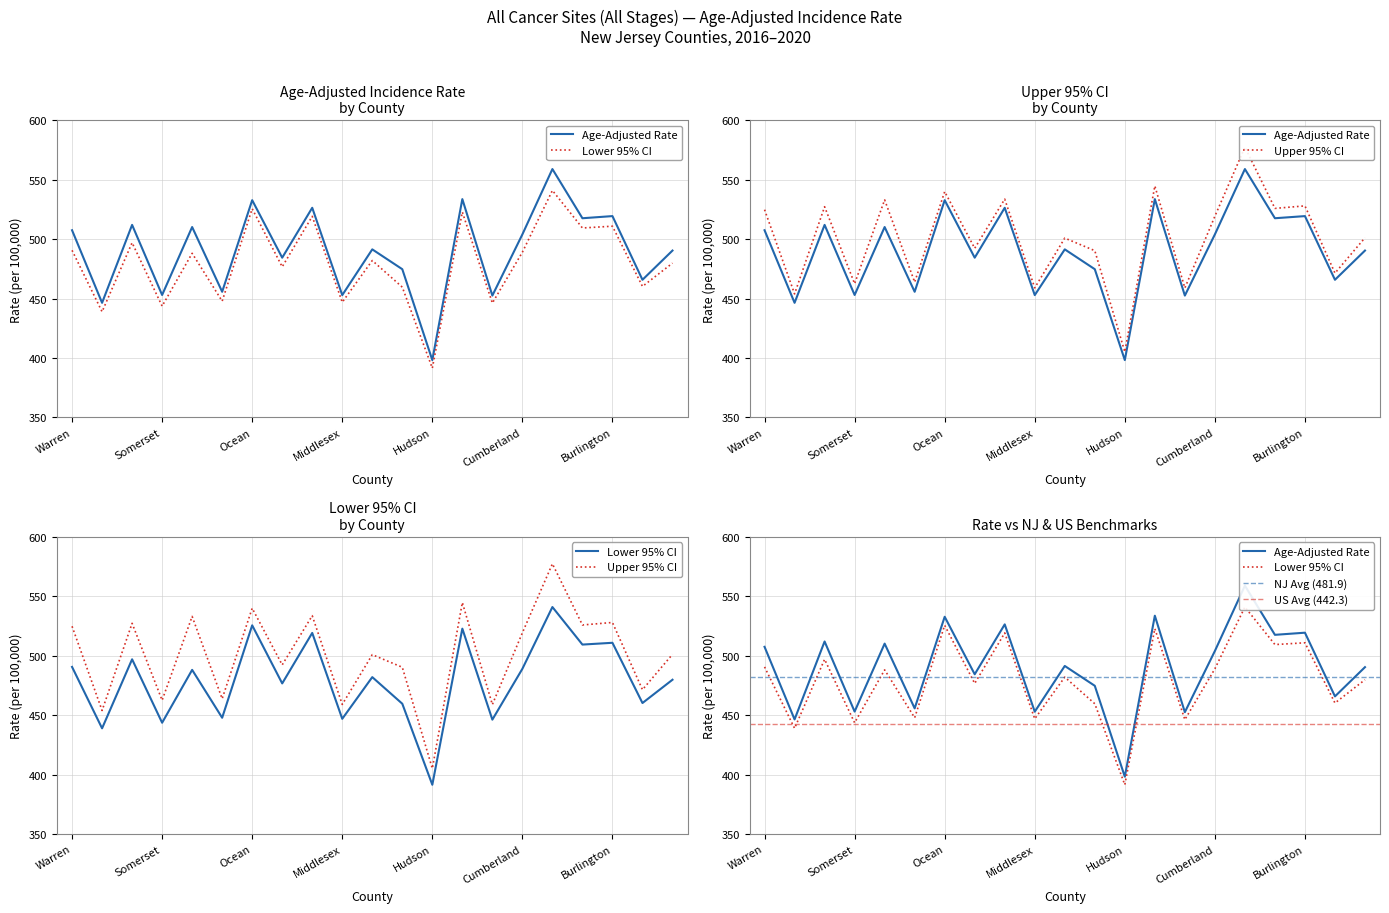

The value of Upper 95% CI at 17 is 525.9. True or false?

True